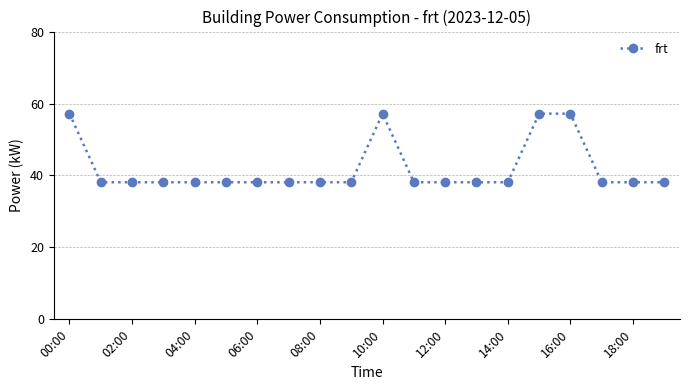

True or false: the data has more than 0 interior local peaks.

True